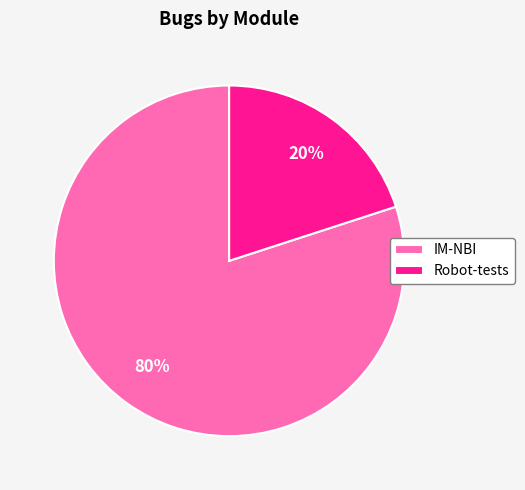

To the nearest percent, what is the difference between the IM-NBI and Robot-tests slice percentages?

60%